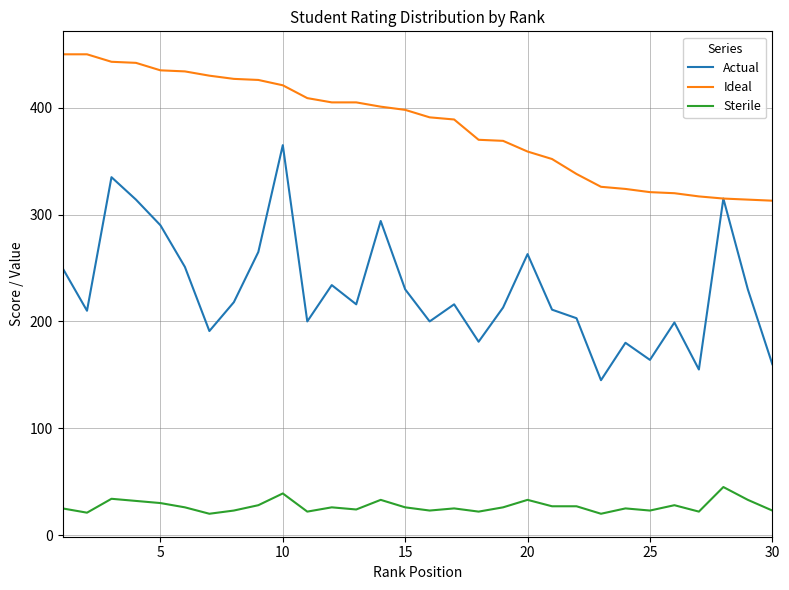

What are all the series names shown in the legend?

Actual, Ideal, Sterile